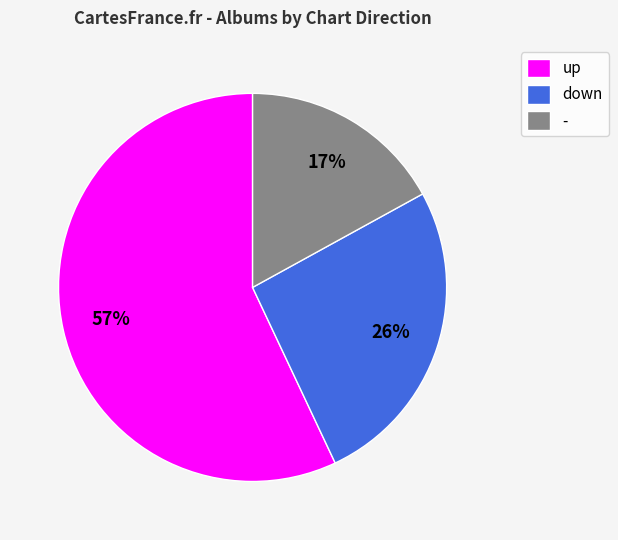

What is the largest slice in the pie chart?

up